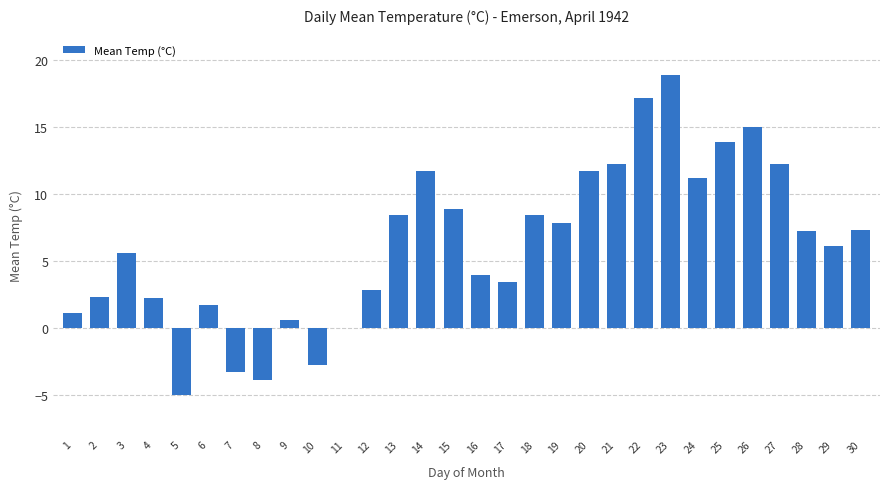

What is the sum of all values?

186.7